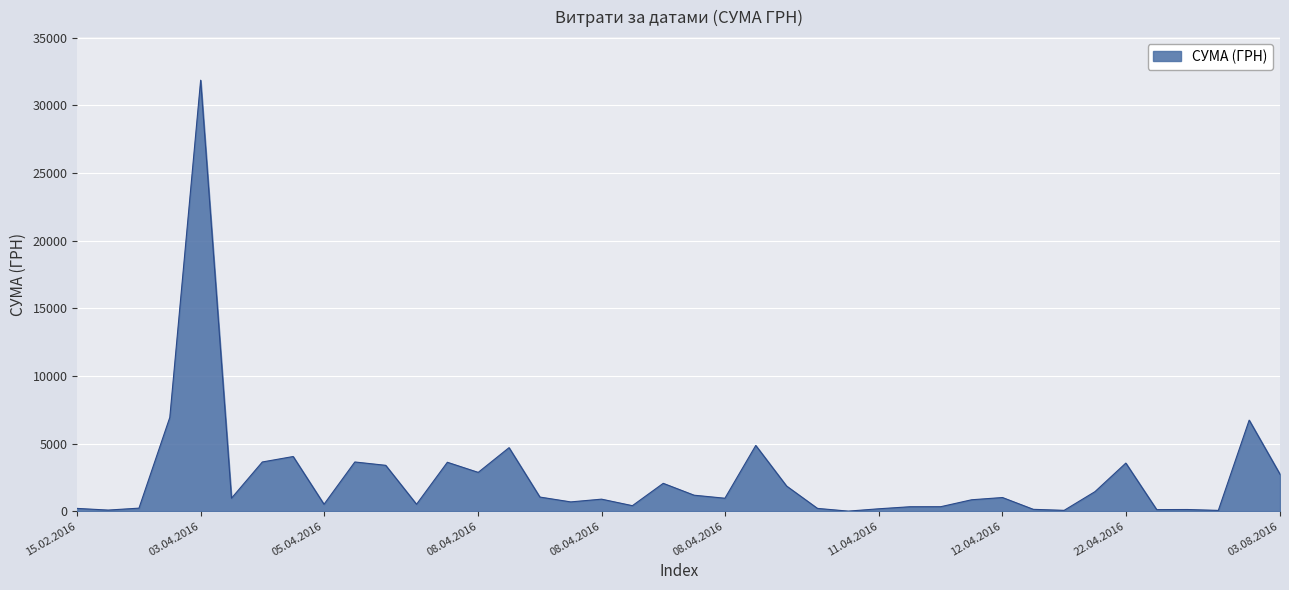

What is the difference between the second highest and second lowest values?

6876.2